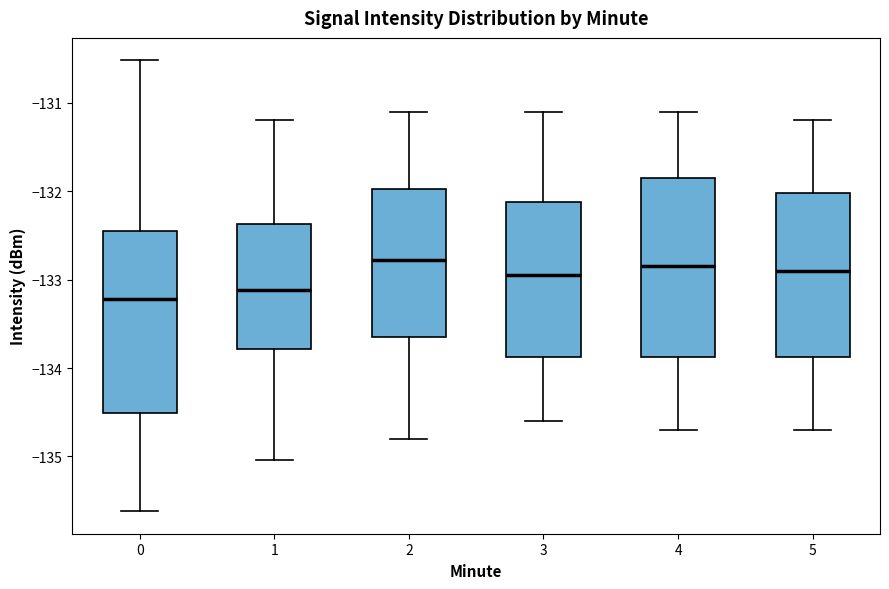

Reading left to right, read every box against the y-axis: the position of its median line, the range the box covers, and the ends of its whiskers. The values are not printed on the chart, so give them approximately, as read against the axis.

0: median -133.2, box -134.5 to -132.4, whiskers -135.6 to -130.5
1: median -133.1, box -133.8 to -132.4, whiskers -135.0 to -131.2
2: median -132.8, box -133.6 to -132.0, whiskers -134.8 to -131.1
3: median -132.9, box -133.9 to -132.1, whiskers -134.6 to -131.1
4: median -132.8, box -133.9 to -131.8, whiskers -134.7 to -131.1
5: median -132.9, box -133.9 to -132.0, whiskers -134.7 to -131.2